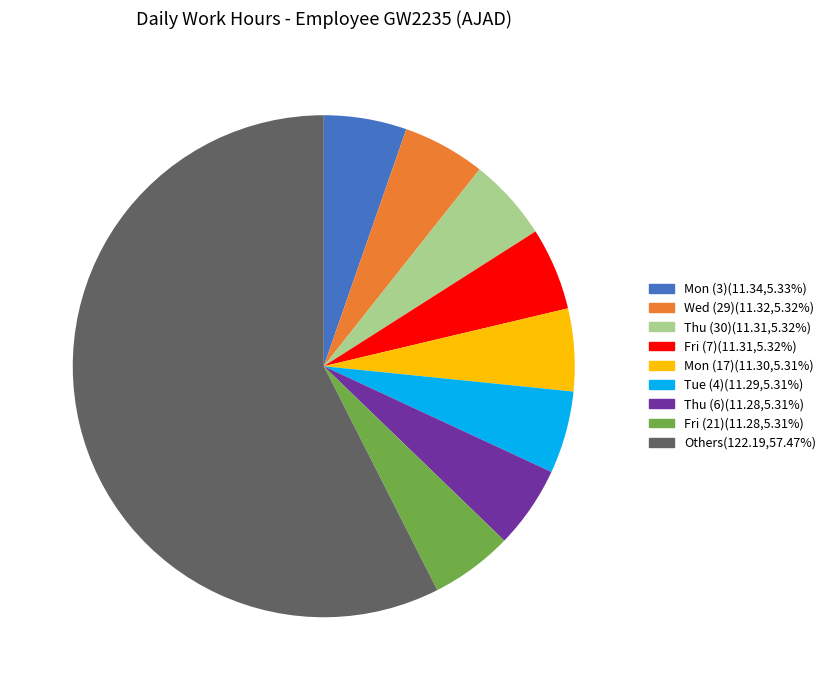

Does any single category account for the majority?

Yes